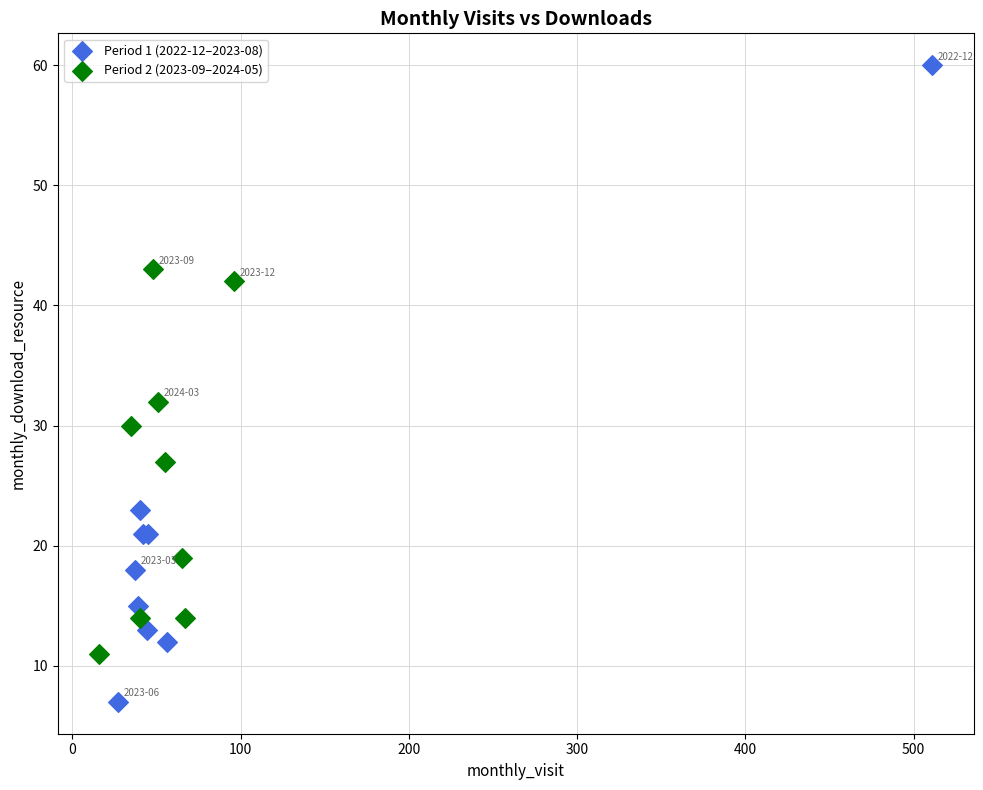

Which series contains the lowest Y value?

Period 1 (2022-12–2023-08)